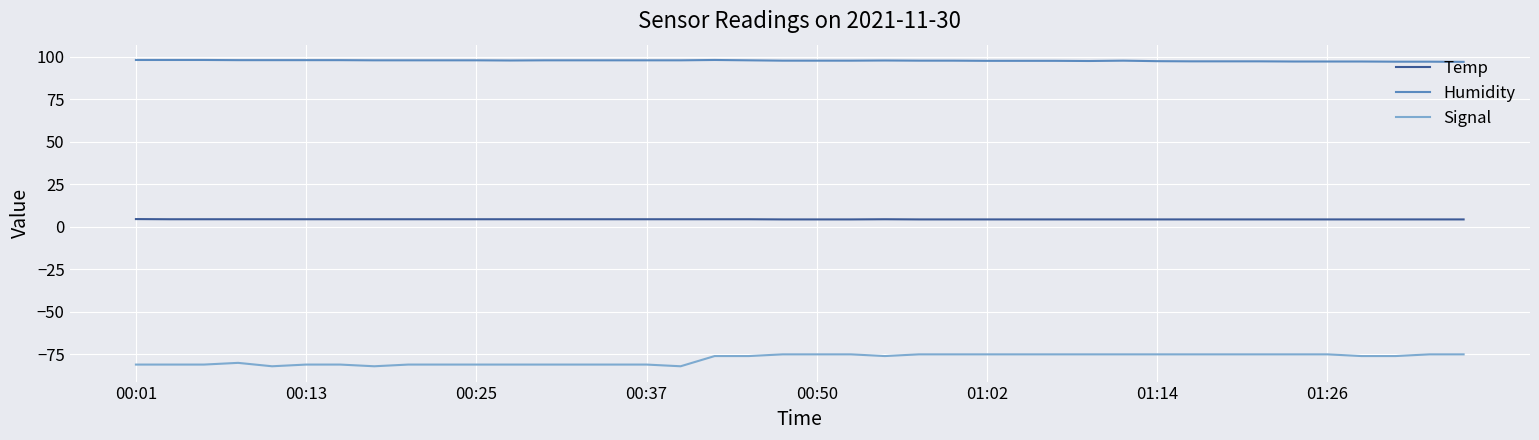

True or false: Humidity and Temp intersect in this chart.

False